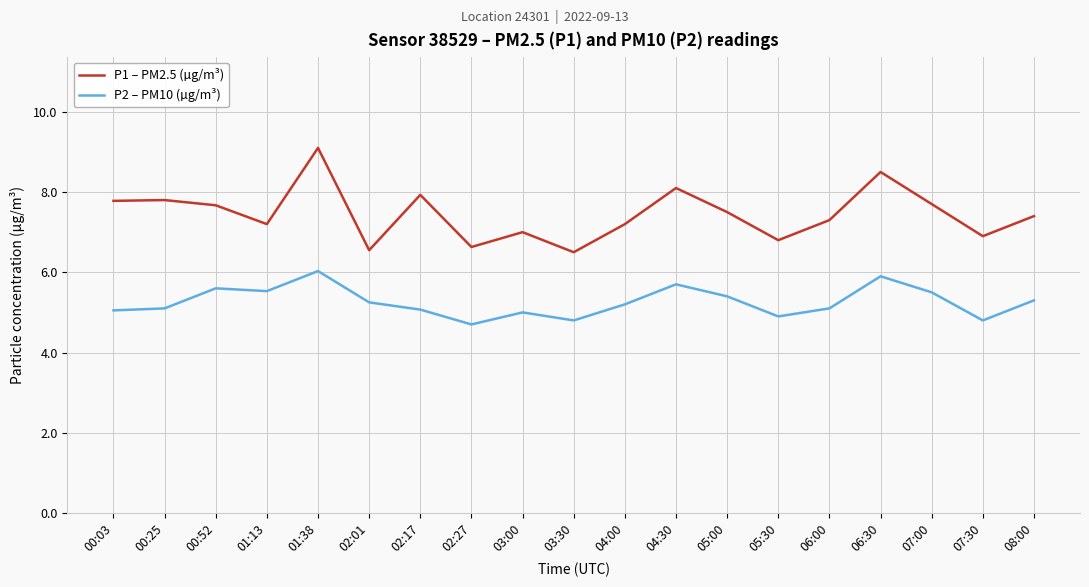

Rank the series by their average value, from lowest to highest.

P2 – PM10 (µg/m³), P1 – PM2.5 (µg/m³)